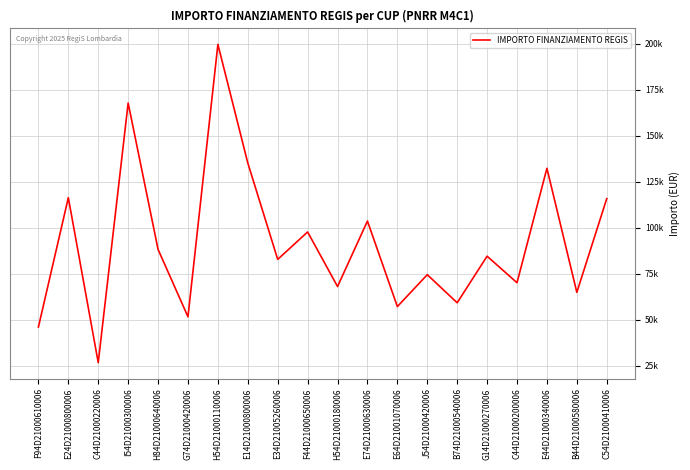

Reading left to right, what are all the values shown in this chart?

F94D21000610006=46044.5	E24D21000800006=116324.6	C44D21000220006=26730.0	I54D21000300006=167724.8	H84D21000640006=88213.8	G74D21000420006=51620.1	H54D21000110006=199567.7	E14D21000800006=135157.2	E34D21005260006=82798.6	F44D21000650006=97694.9	H54D21000180006=68057.8	E74D21000630006=103619.9	E64D21001070006=57160.7	J54D21000420006=74486.0	B74D21000540006=59229.0	G14D21000270006=84538.8	C44D21000200006=70120.9	E44D21000340006=132279.7	B44D21000580006=64886.6	C54D21000410006=115789.8